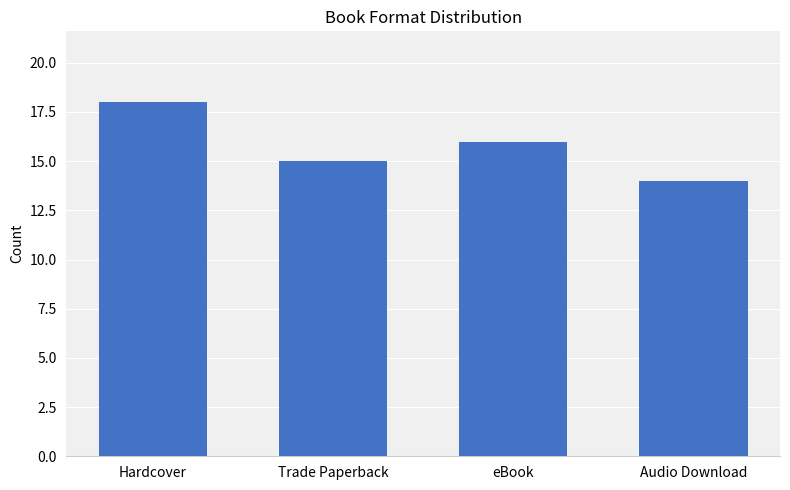

Reading left to right, transcribe all the data shown in this chart.

Hardcover=18	Trade Paperback=15	eBook=16	Audio Download=14